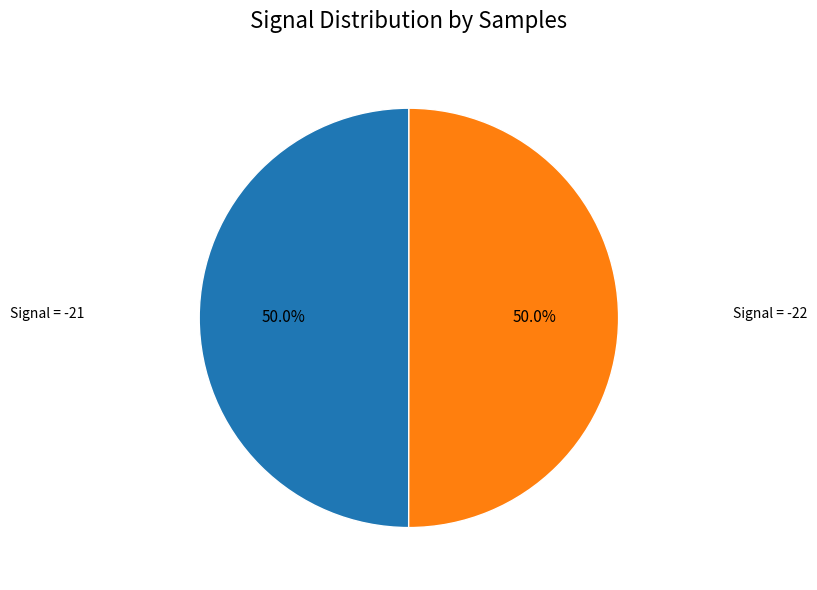

Does any single category account for the majority?

No